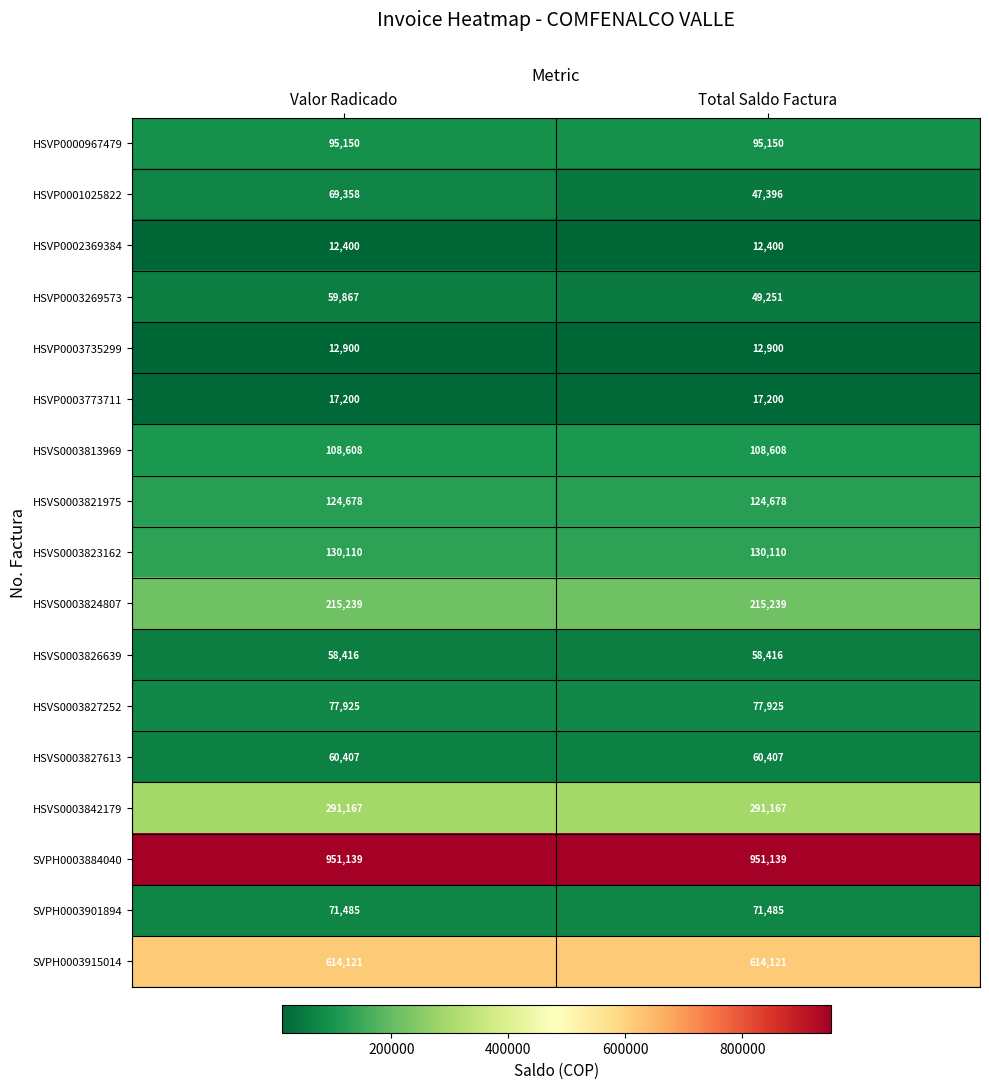

At Total Saldo Factura, list the series in order from largest to smallest.

SVPH0003884040, SVPH0003915014, HSVS0003842179, HSVS0003824807, HSVS0003823162, HSVS0003821975, HSVS0003813969, HSVP0000967479, HSVS0003827252, SVPH0003901894, HSVS0003827613, HSVS0003826639, HSVP0003269573, HSVP0001025822, HSVP0003773711, HSVP0003735299, HSVP0002369384